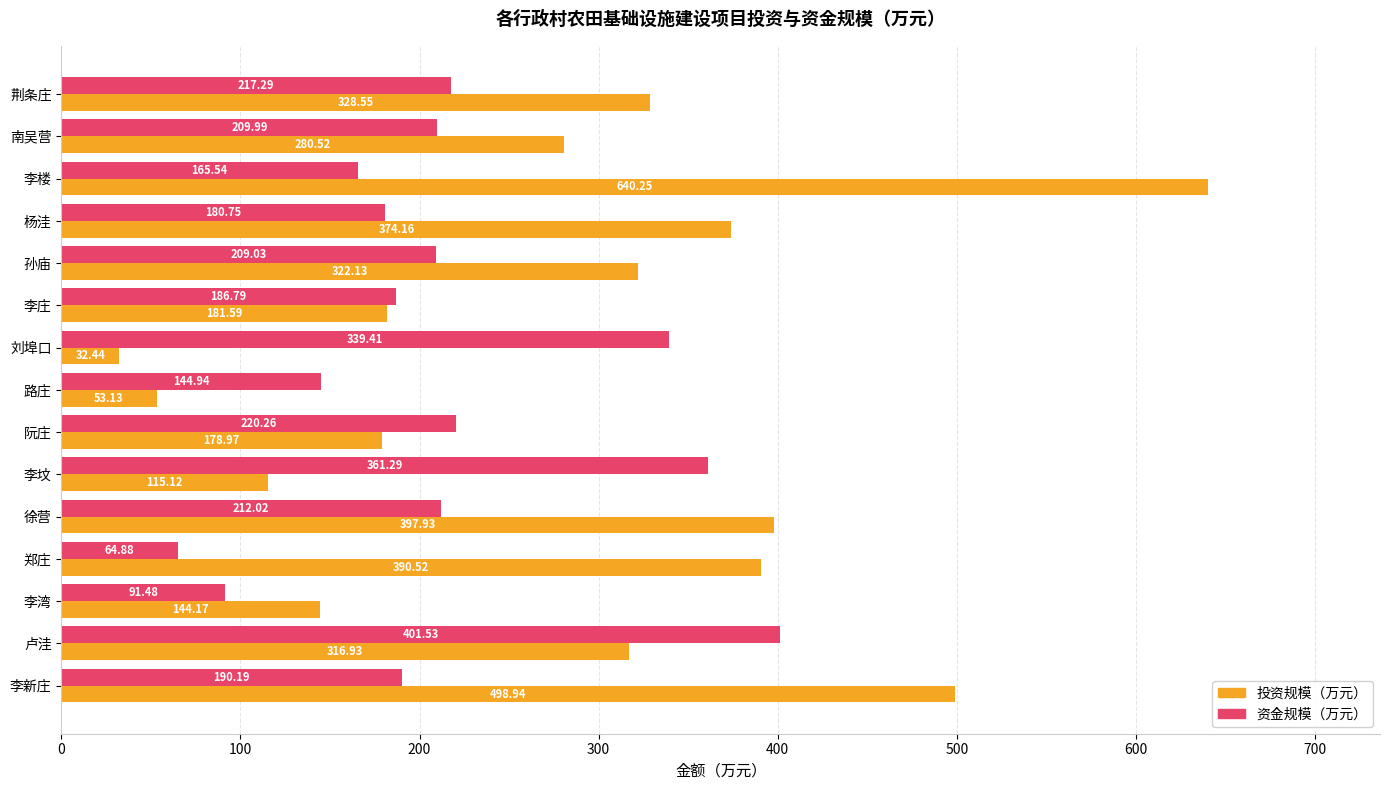

Which category has the lowest value in the 投资规模（万元） series?

刘埠口